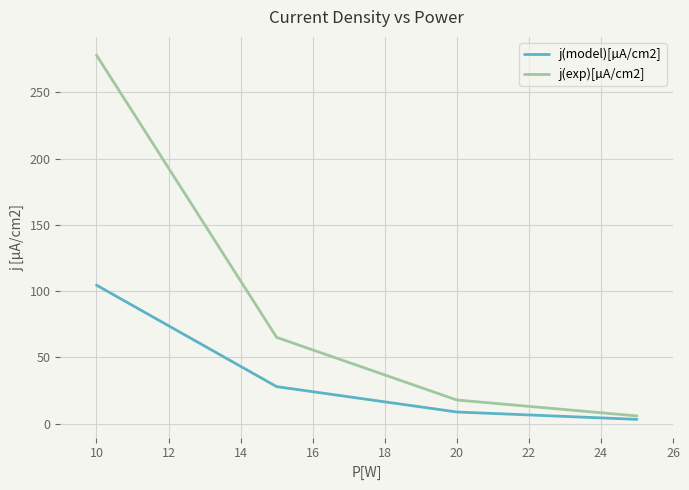

What is the average value of the j(model)[µA/cm2] series?

36.0